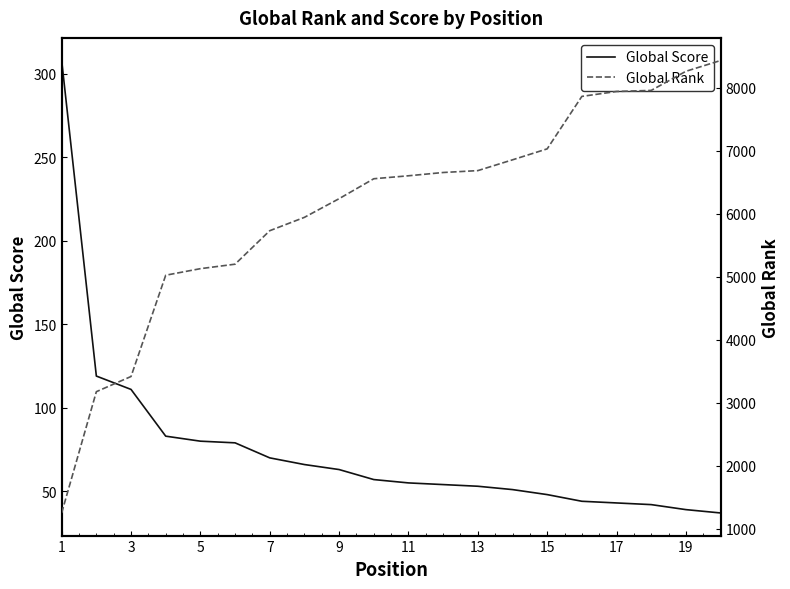

How many values in the Global Score series exceed 57?

9